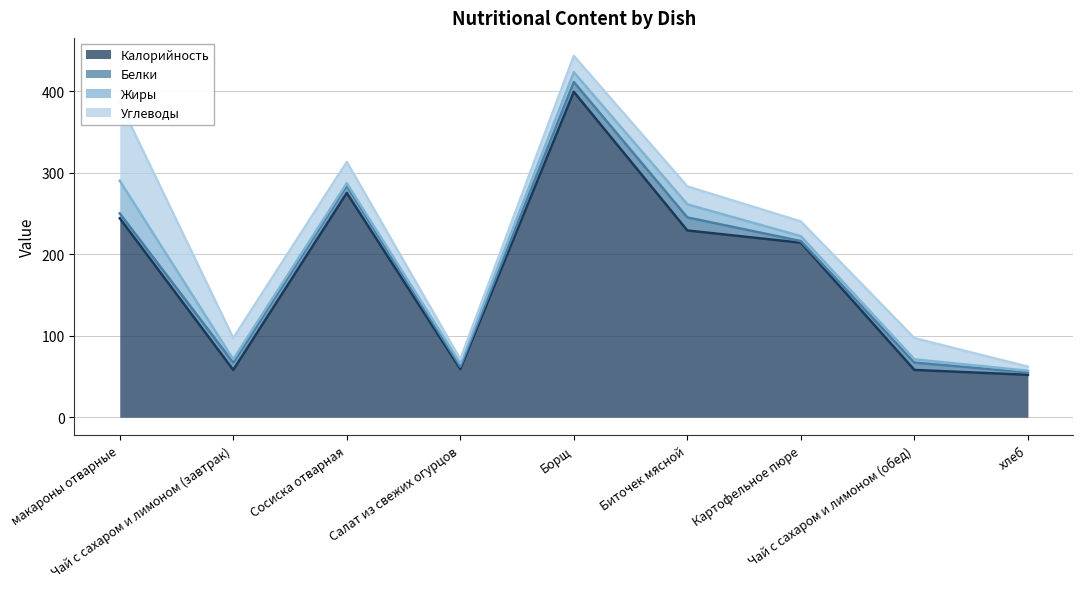

How many times do Белки and Жиры cross each other?

3